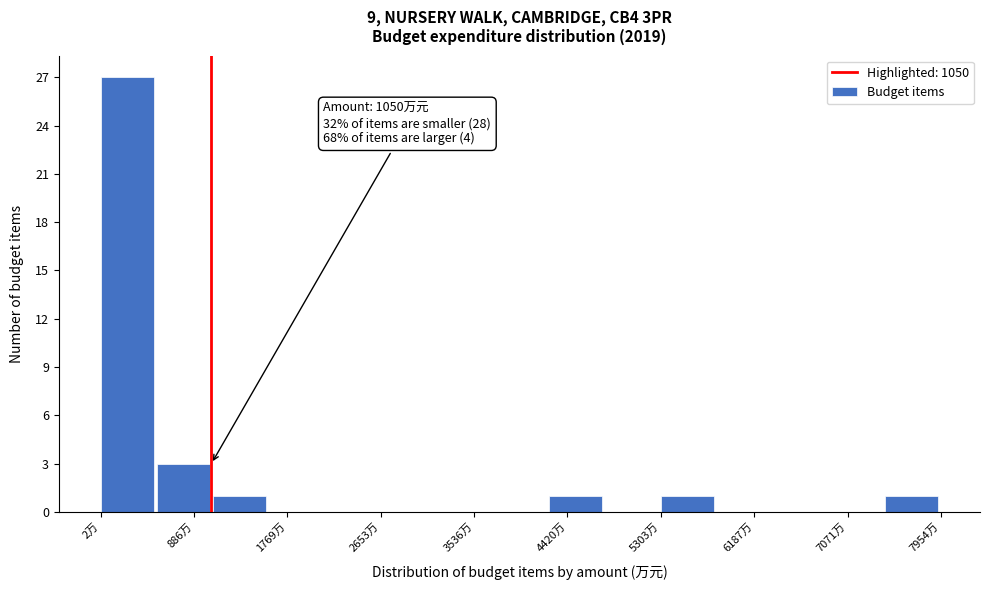

Which range on the x-axis has the tallest bar?

0 to 500